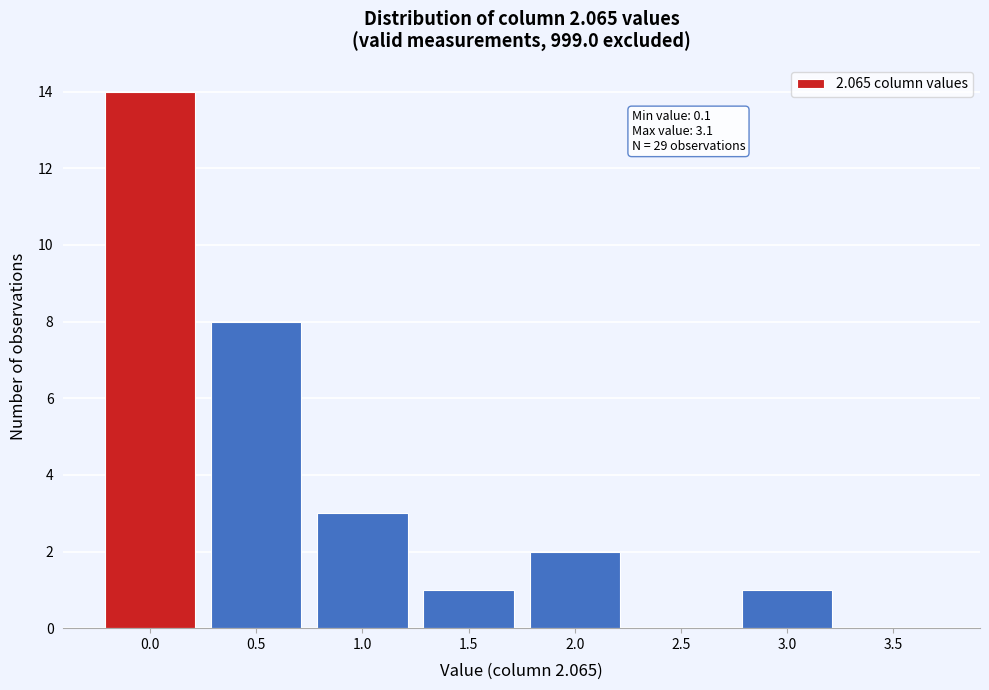

Reading right to left, what are all the values shown in this chart?

3.5=0	3.0=1	2.5=0	2.0=2	1.5=1	1.0=3	0.5=8	0.0=14